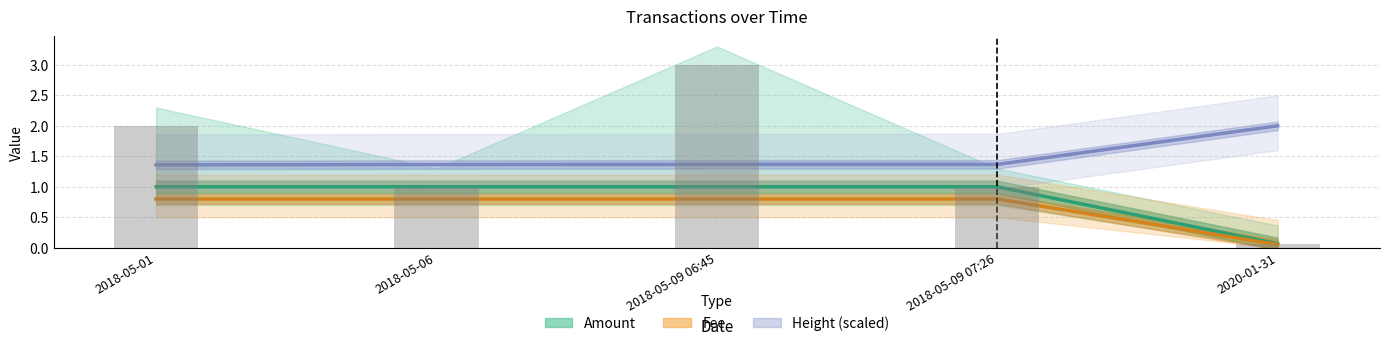

Count the Height (scaled) values in the range 1 to 2.

5